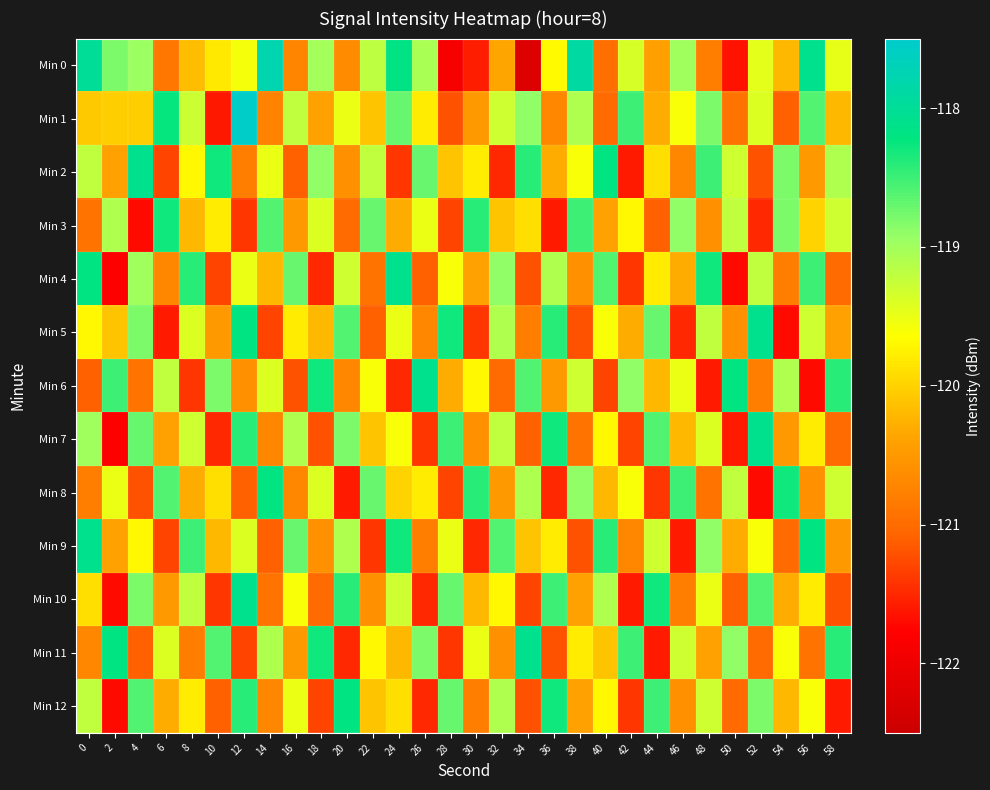

What is the difference between the highest and lowest values at 50?

3.5